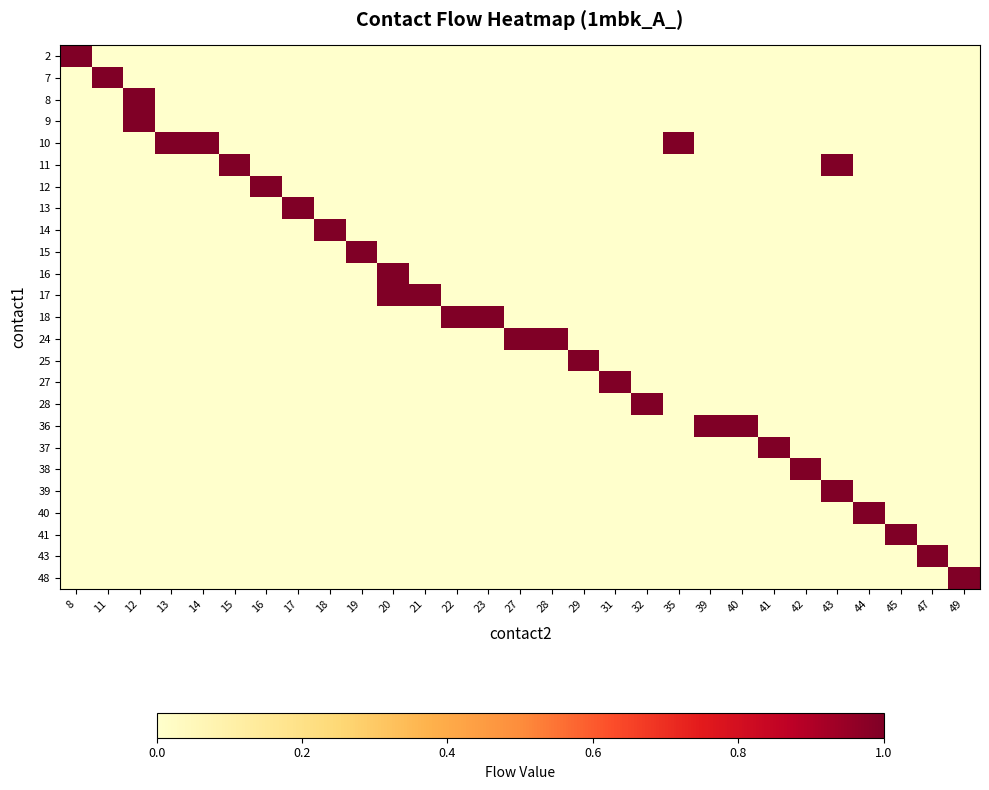

What is the total value across all series at 47?

1